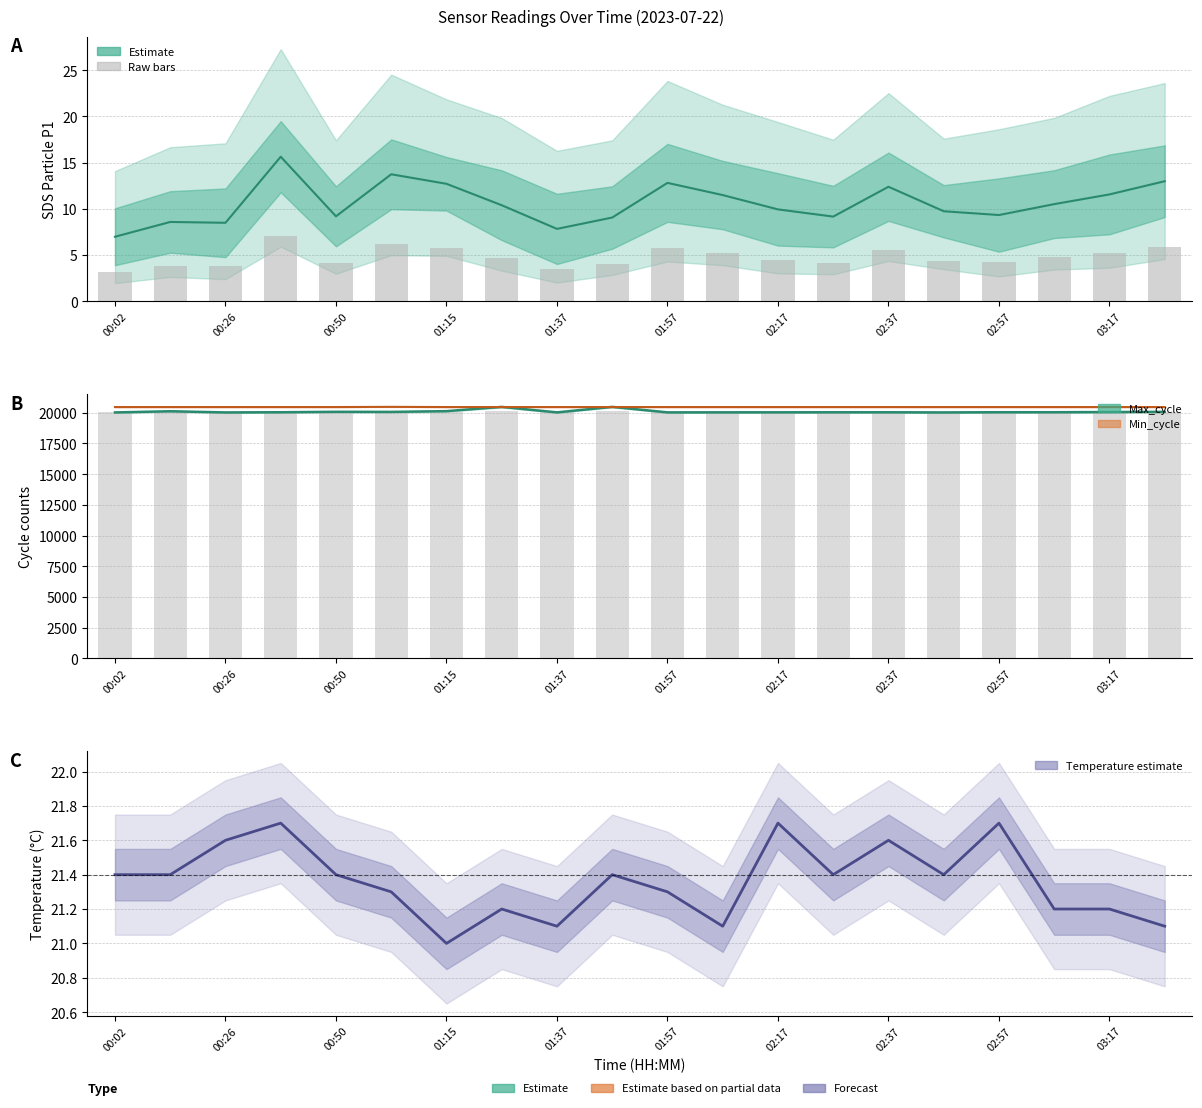

Does the chart contain any negative values?

No